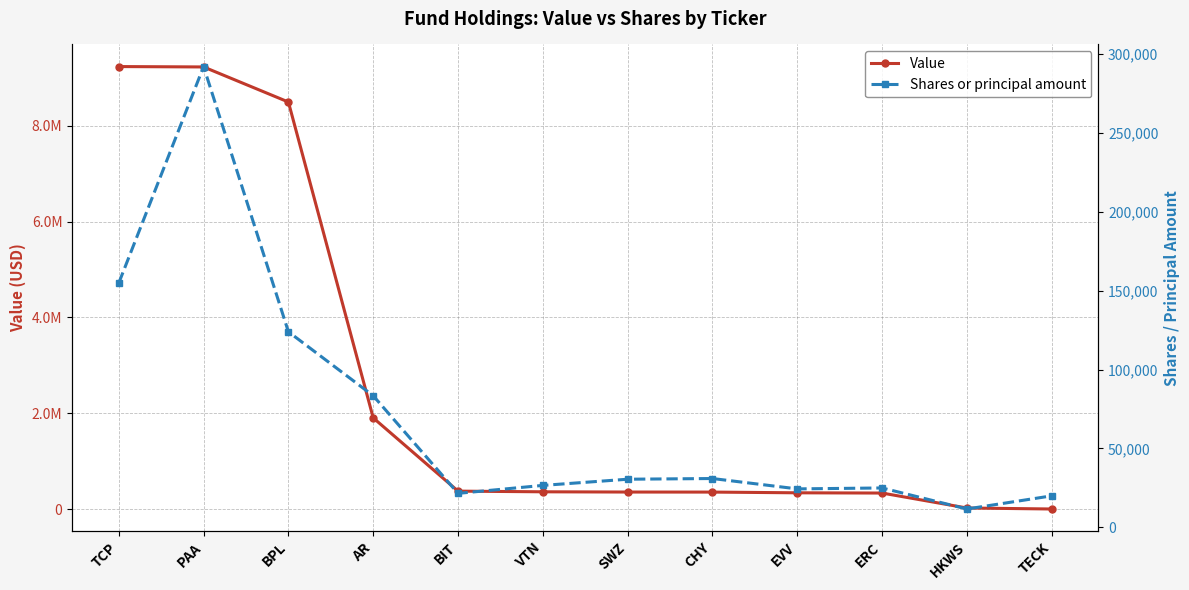

Reading left to right, transcribe all the data shown in this chart.

Value: TCP=9235000	PAA=9227000	BPL=8495000	AR=1902000	BIT=373000	VTN=359000	SWZ=354000	CHY=353000	EVV=338000	ERC=333000	HKWS=21000	TECK=0
Shares or principal amount: TCP=154800	PAA=291900	BPL=123900	AR=83400	BIT=21577	VTN=26616	SWZ=30532	CHY=30975	EVV=24410	ERC=25000	HKWS=11671	TECK=20000